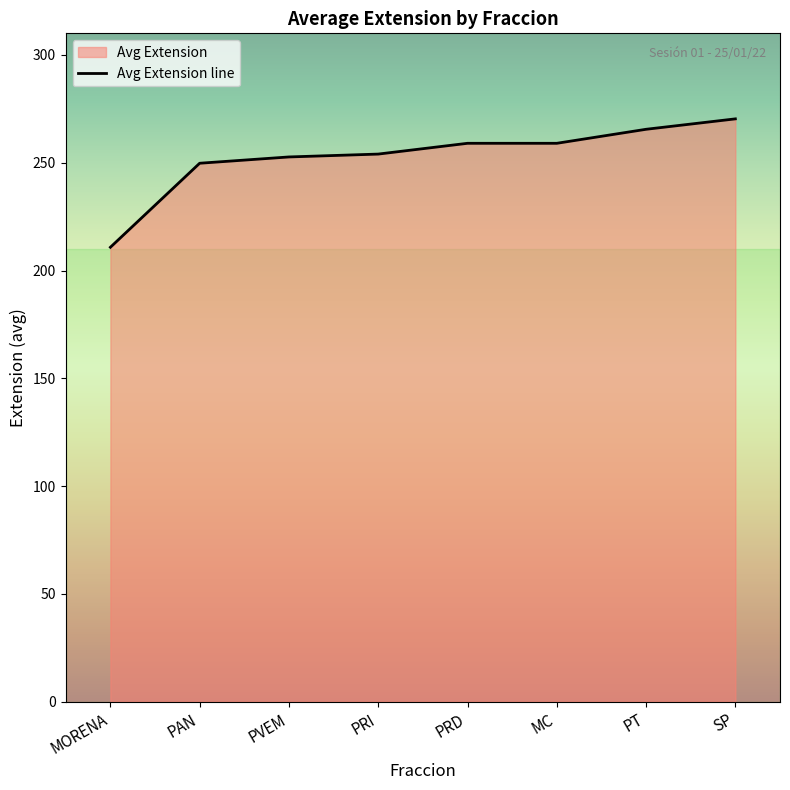

Is it true that the value at SP is 422.6?

False